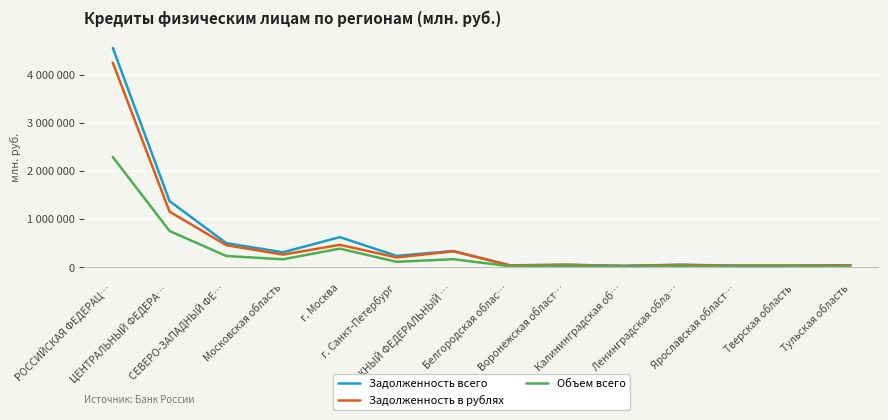

What are all the series names shown in the legend?

Задолженность всего, Задолженность в рублях, Объем всего